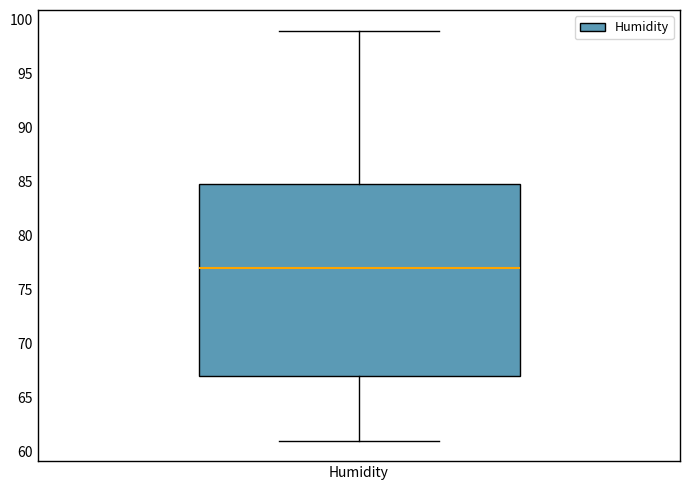

Transcribe this box plot: give where the median line is, the range the box spans, and where the two whiskers end, as read against the y-axis. The values are not printed on the chart, so give them approximately, as read against the axis.

median 77, box 67 to 85, whiskers 61 to 99